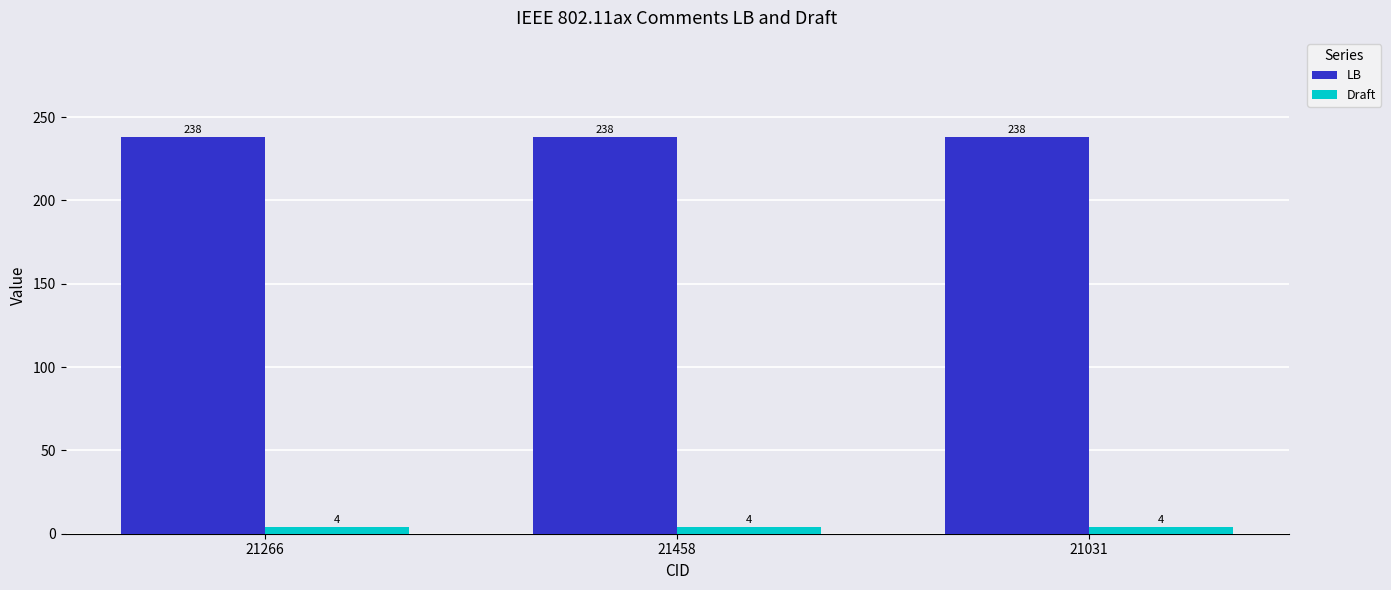

Is the value of Draft at 21266 greater than the value of LB at 21031?

No